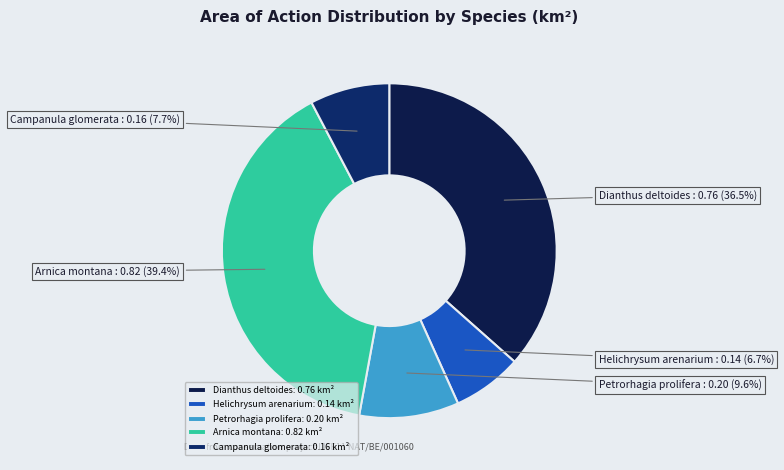

Is Arnica montana the majority of the pie?

No